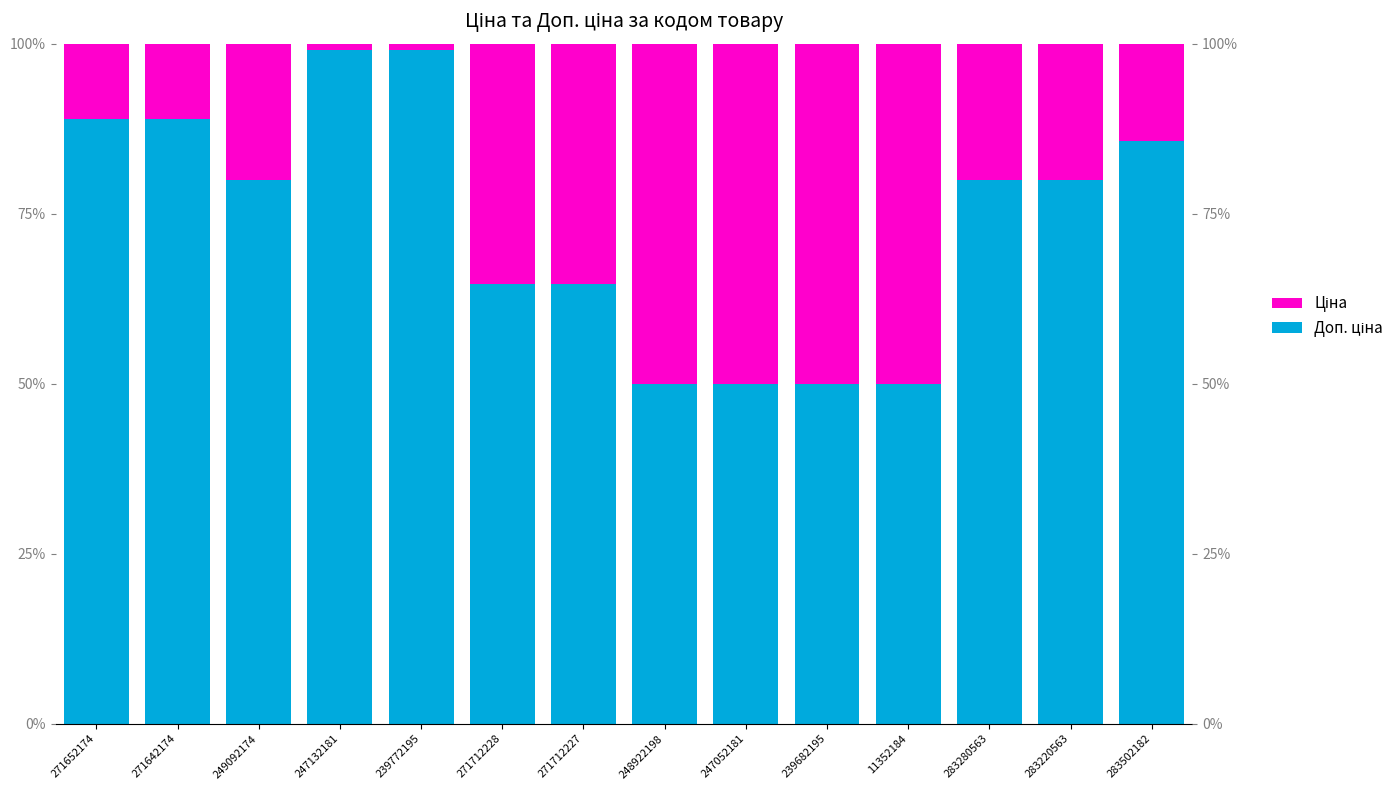

List the labels in order of Доп. ціна value, smallest first.

248922198, 247052181, 239682195, 11352184, 271712228, 271712227, 249092174, 283280563, 283220563, 283502182, 271642174, 271652174, 247132181, 239772195